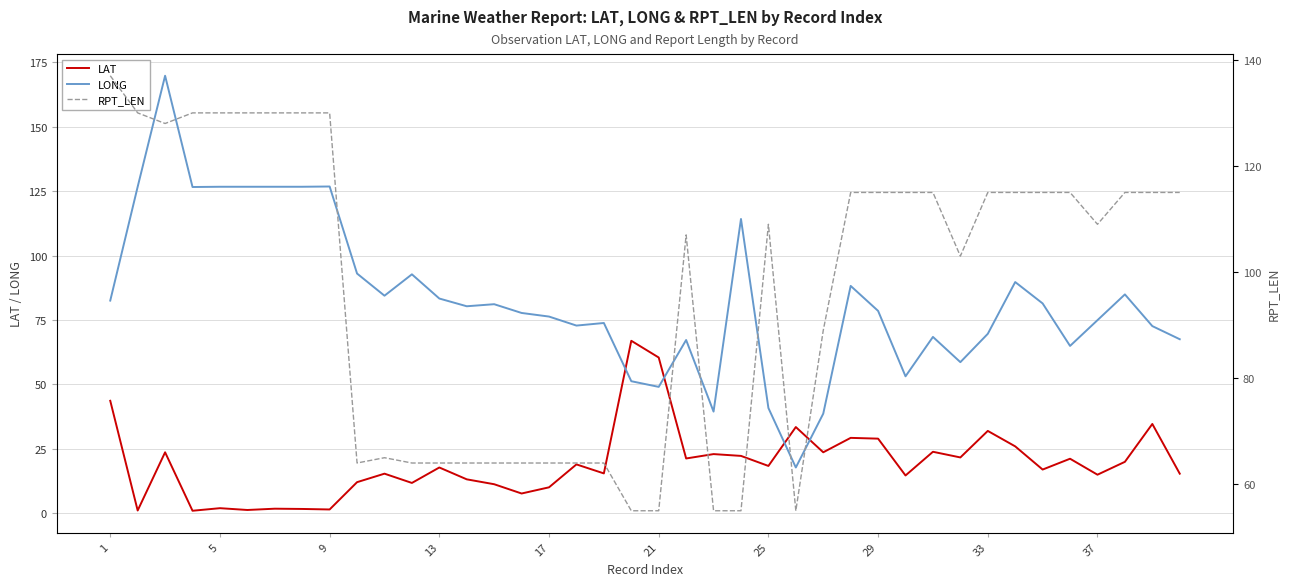

At how many categories does at least one series exceed 31?

40